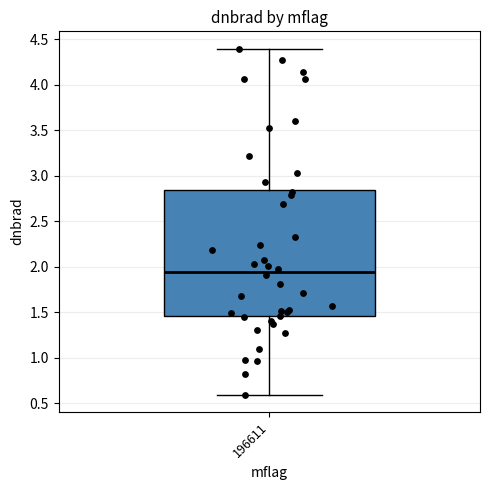

Where is the lower edge of the box at x = 196611 on the y-axis? The values are not printed on the chart, so give them approximately, as read against the axis.

1.45